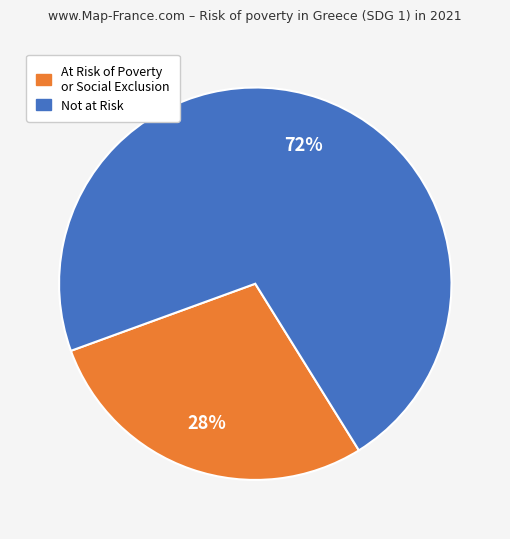

Does any single category account for the majority?

Yes